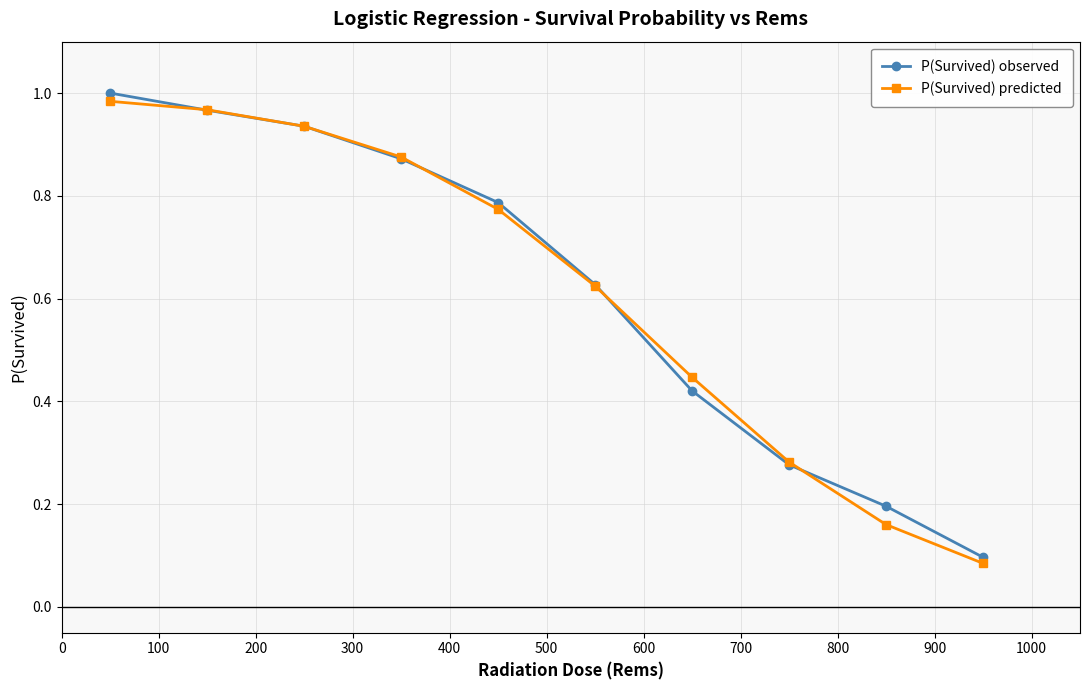

True or false: P(Survived) predicted has more than 1 interior local peaks.

False